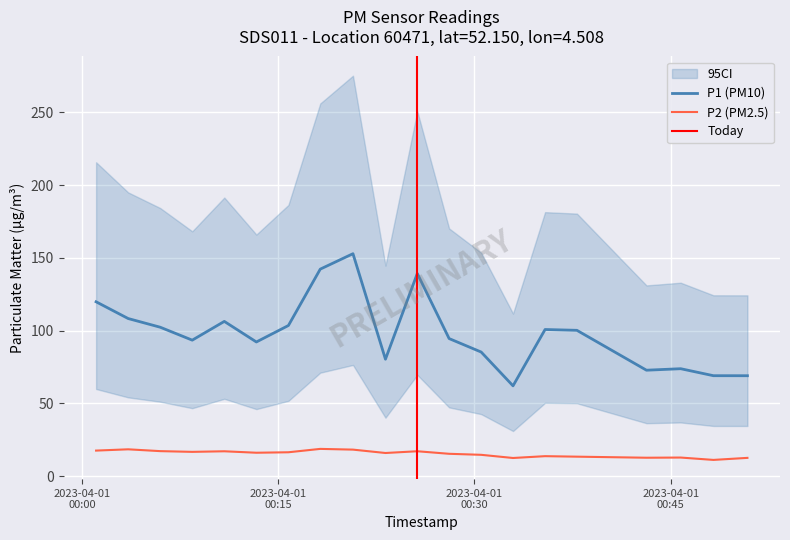

True or false: P1 (PM10) and P2 (PM2.5) intersect in this chart.

False